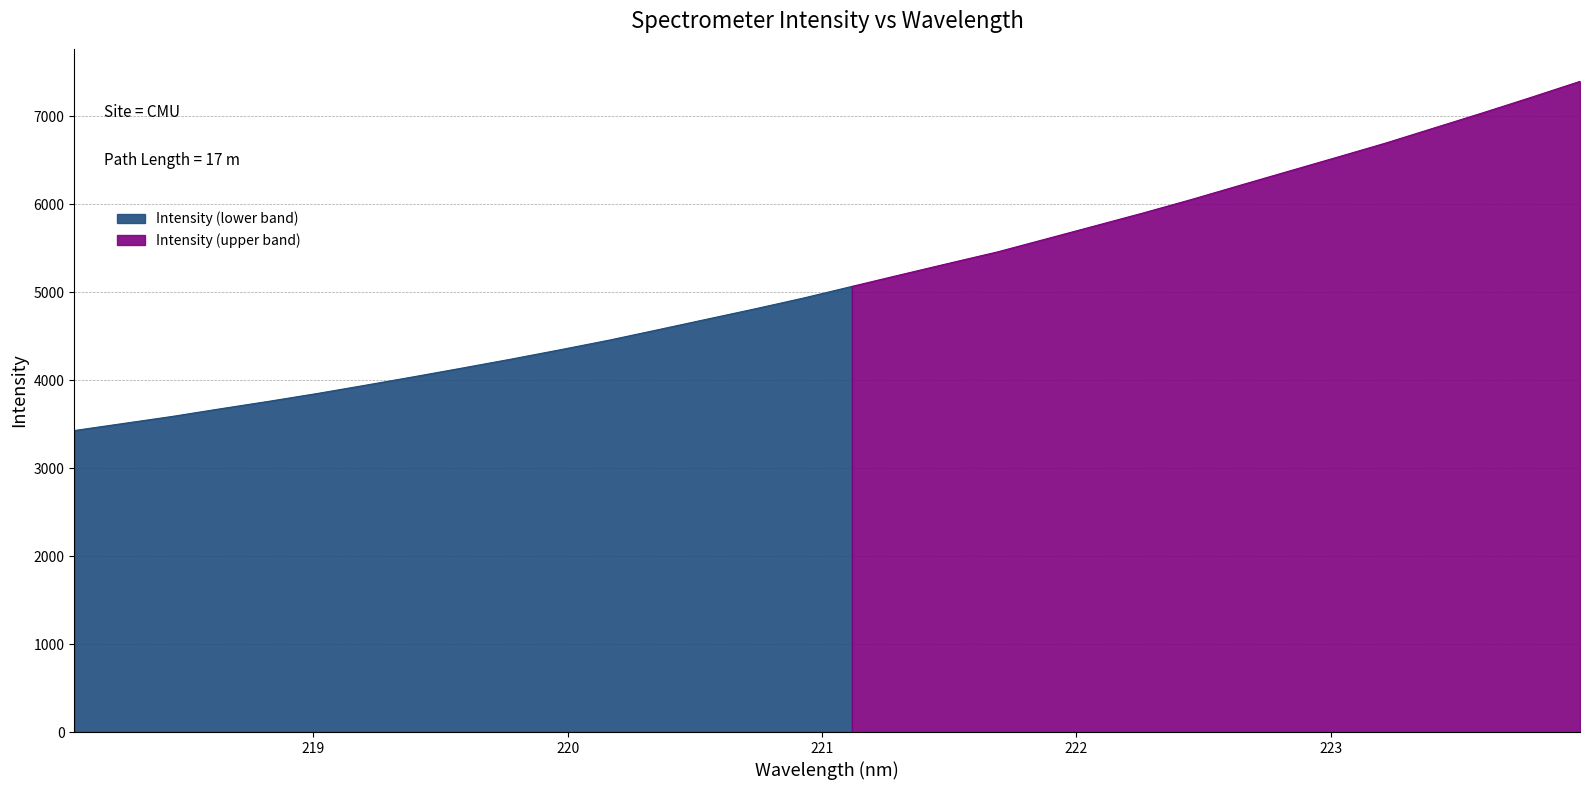

What is the value of the 32nd point from the left?

7398.9